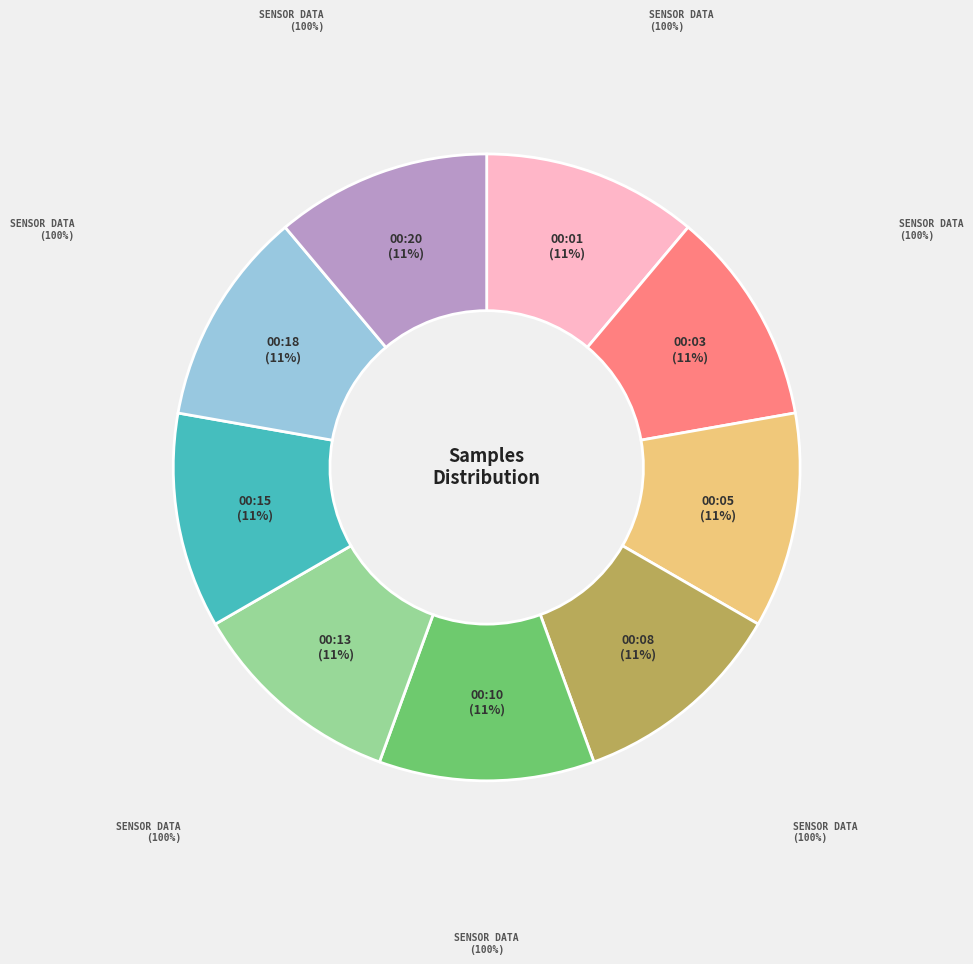

Combined, do 00:10 and 00:20 account for over 50%?

No